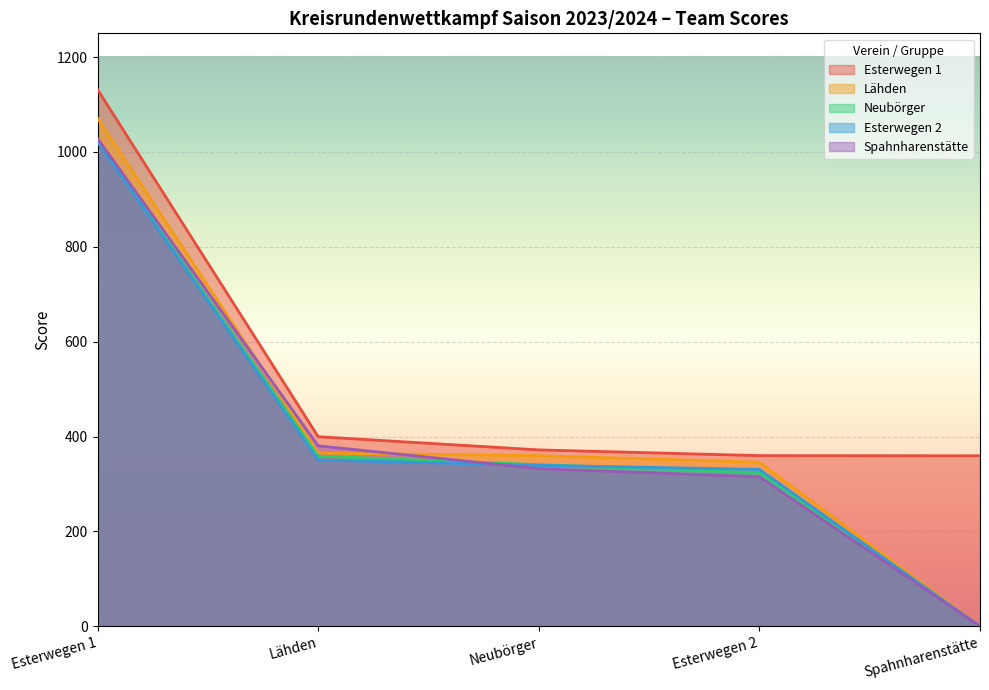

The Spahnharenstätte series shows 380.6 at Lähden. True or false?

True